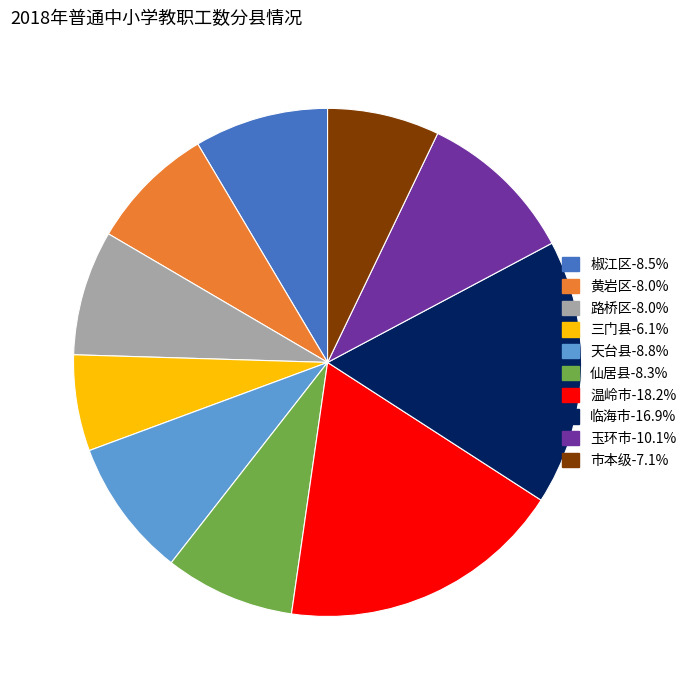

Do 仙居县-8.3% and 临海市-16.9% together represent more than half of the pie?

No